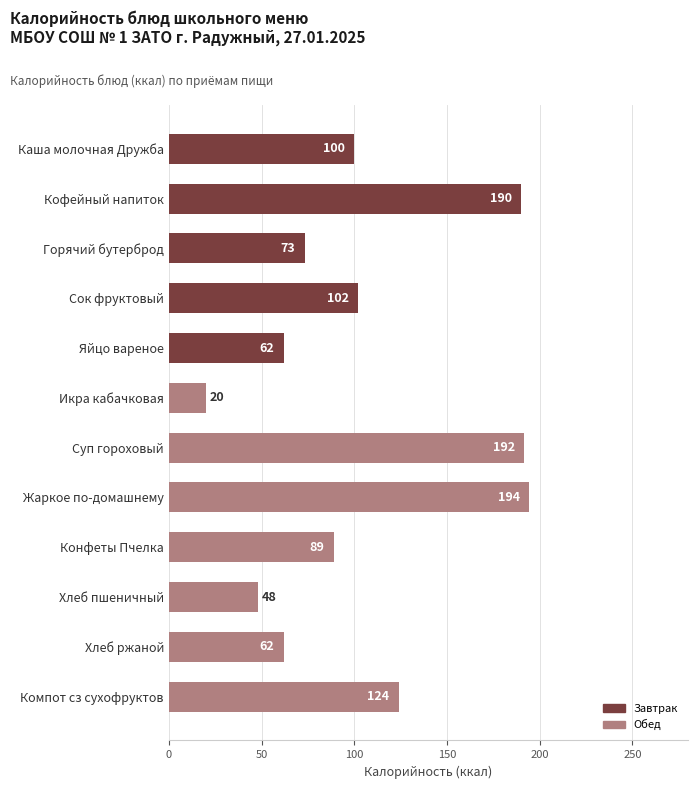

What is the ratio of the value at Компот сз сухофруктов to the value at Сок фруктовый?

1.2